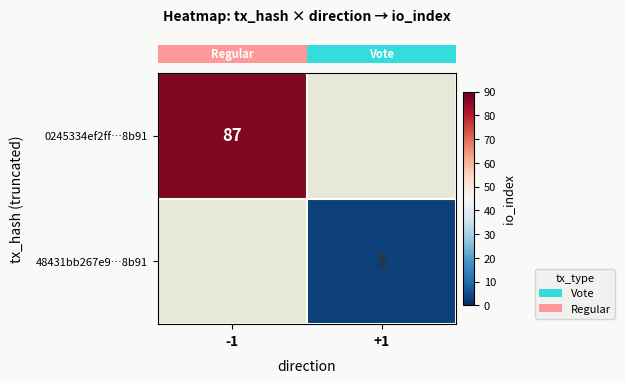

The row_0 series shows 87.0 at -1. True or false?

True